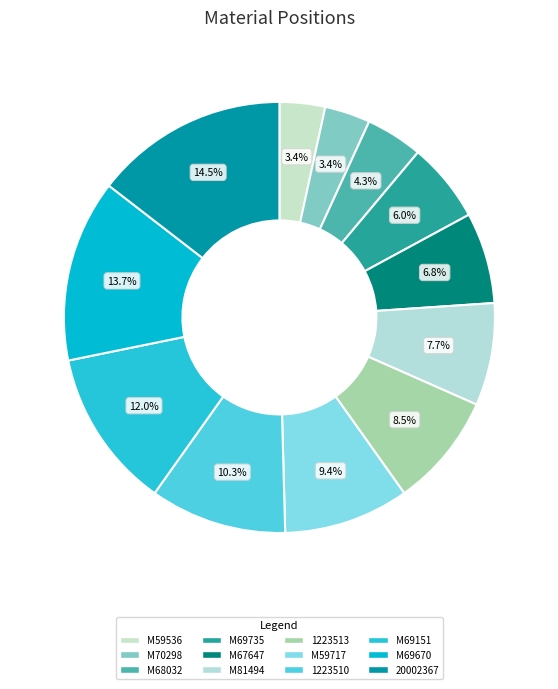

To the nearest percent, what is the difference between the M59717 and M69670 slice percentages?

4%